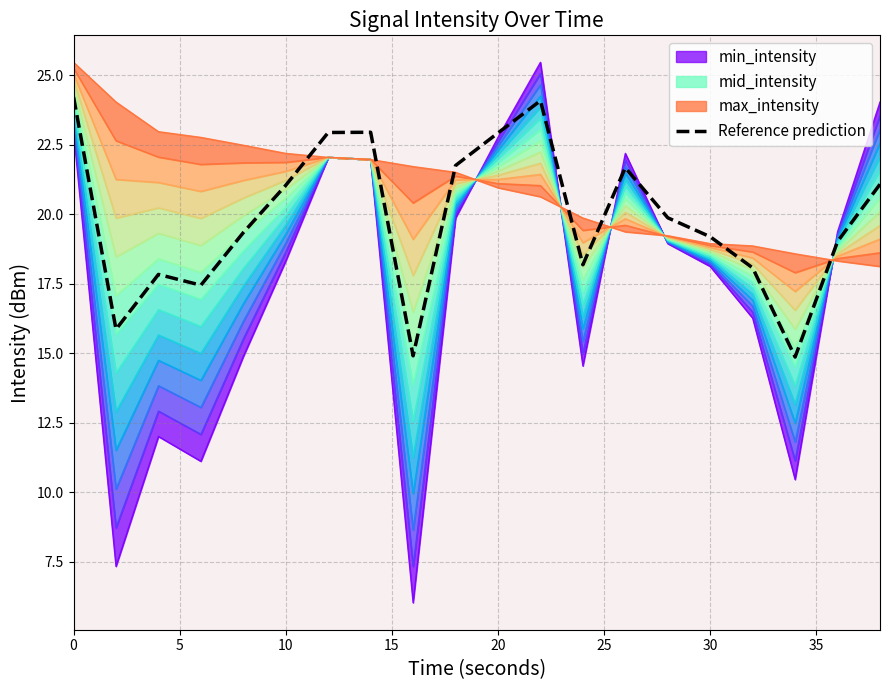

How many times do min_intensity and max_intensity cross each other?

5